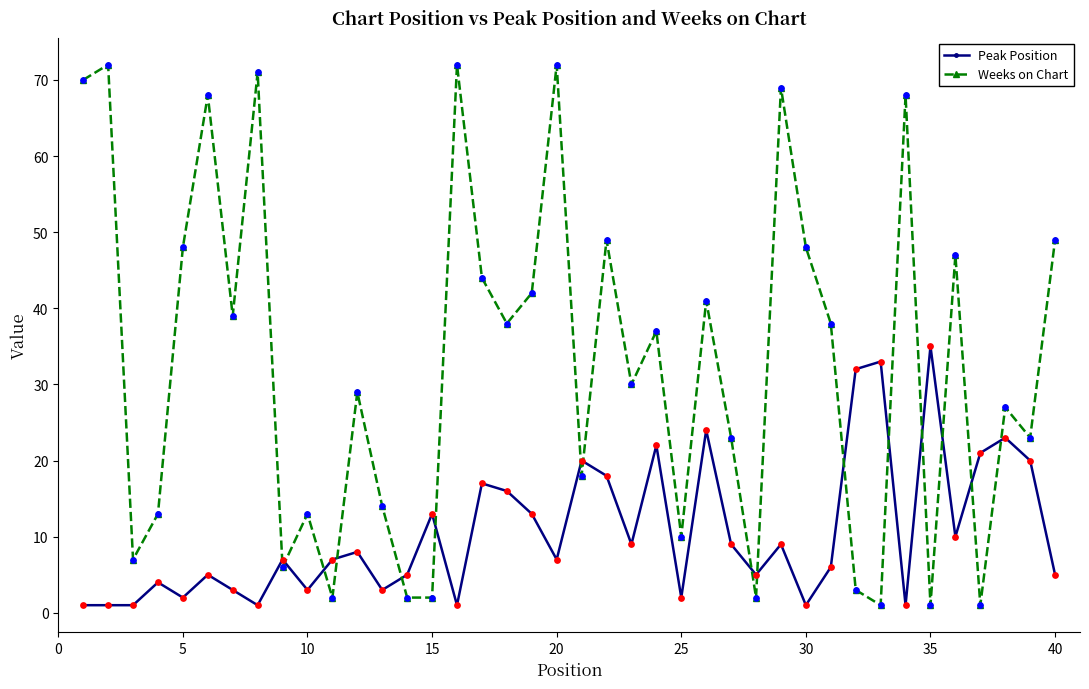

Which series has the widest spread of values?

Weeks on Chart